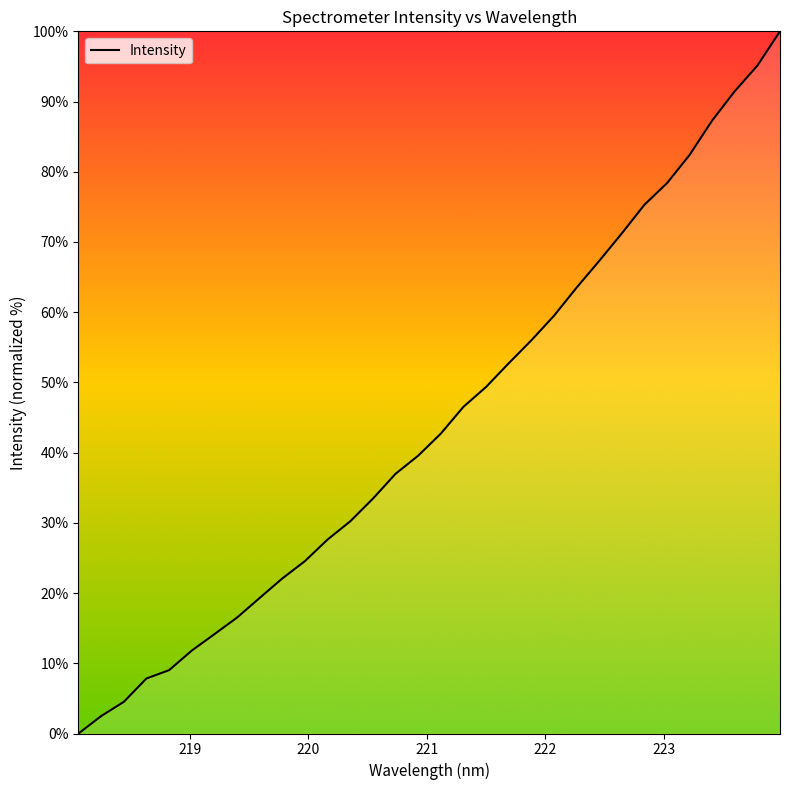

What is the greatest value displayed?

100.0